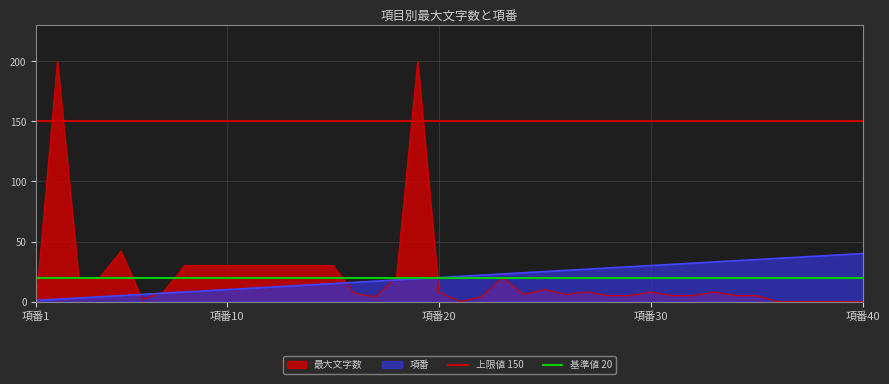

What is the highest value of the 基準値 20 series?

20